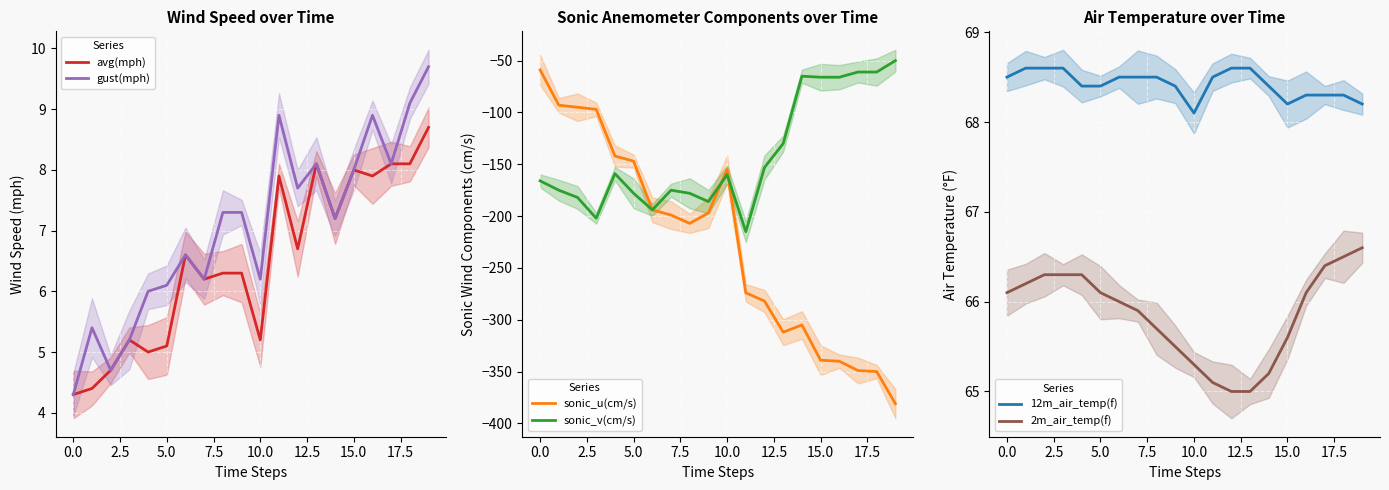

How many lines are shown in the chart?

6